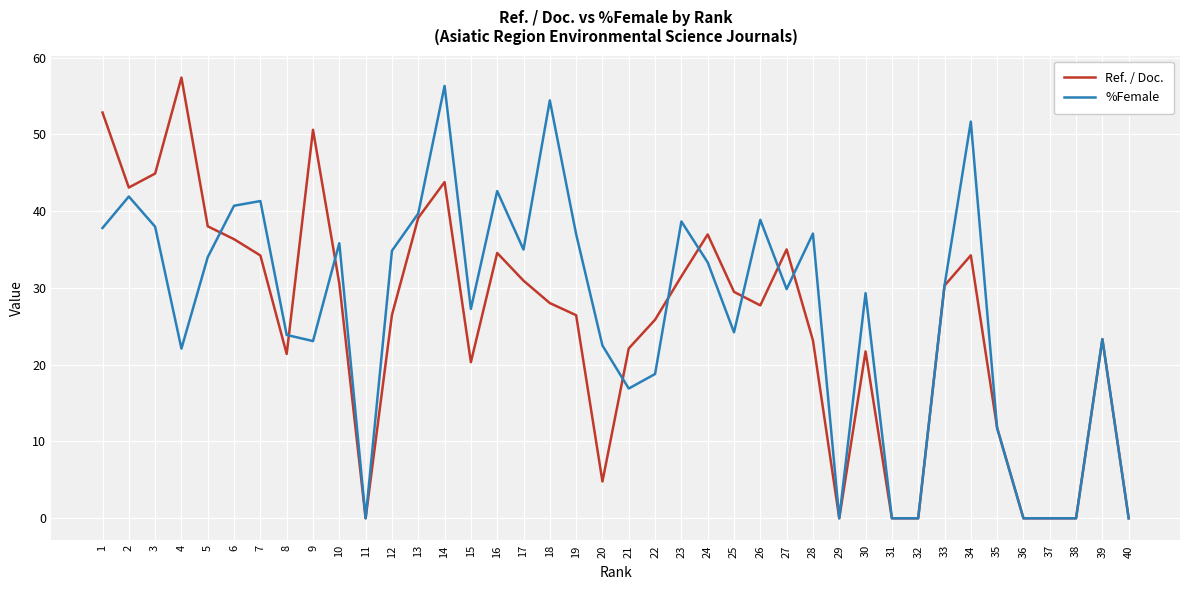

True or false: %Female has more than 0 interior local peaks.

True